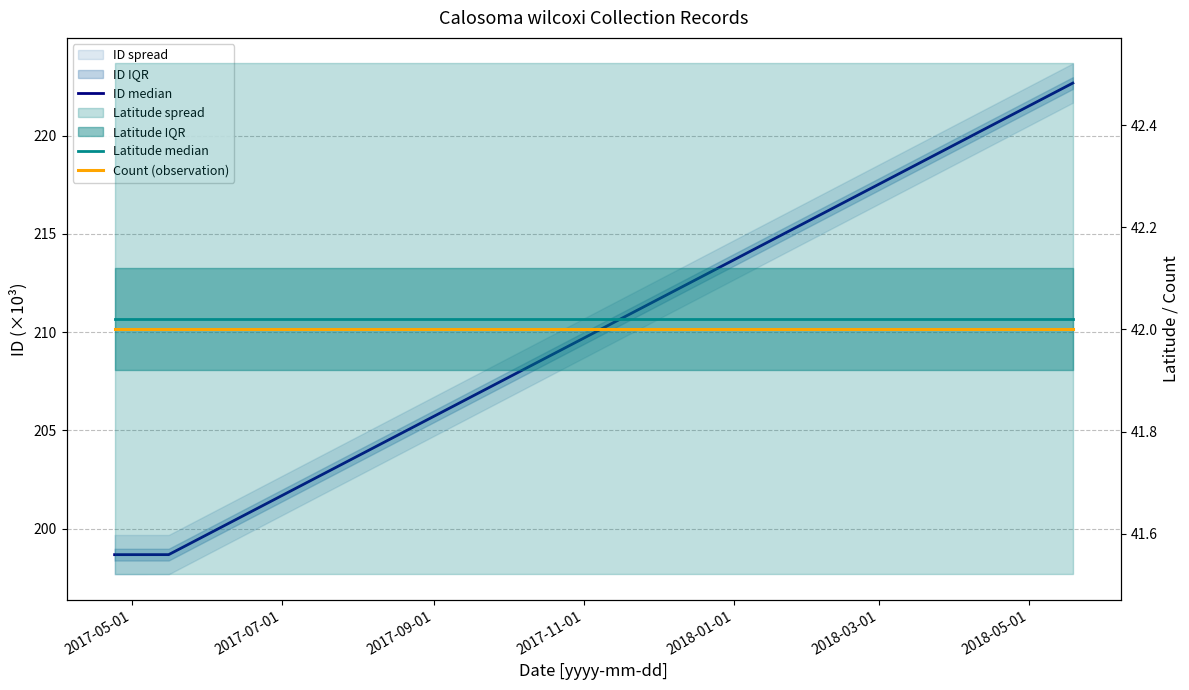

What is the average value of the Count (observation) series?

42.0